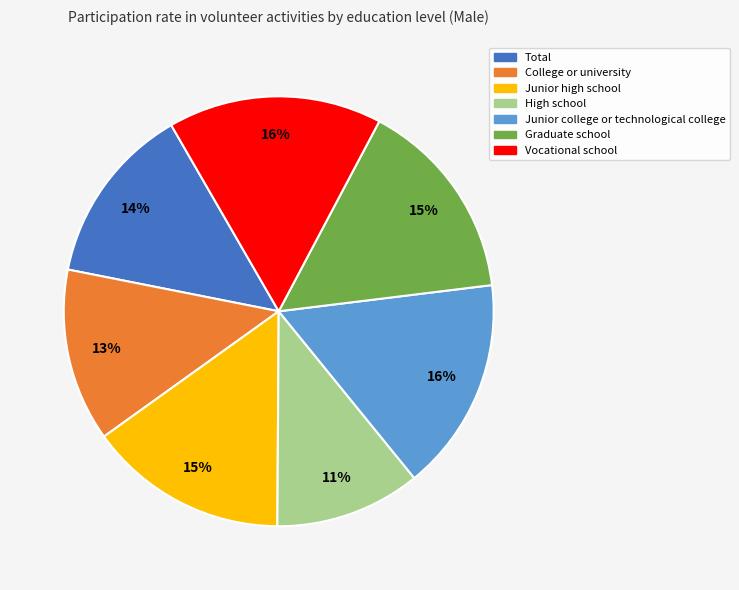

Does Vocational school account for over 50% of the chart?

No